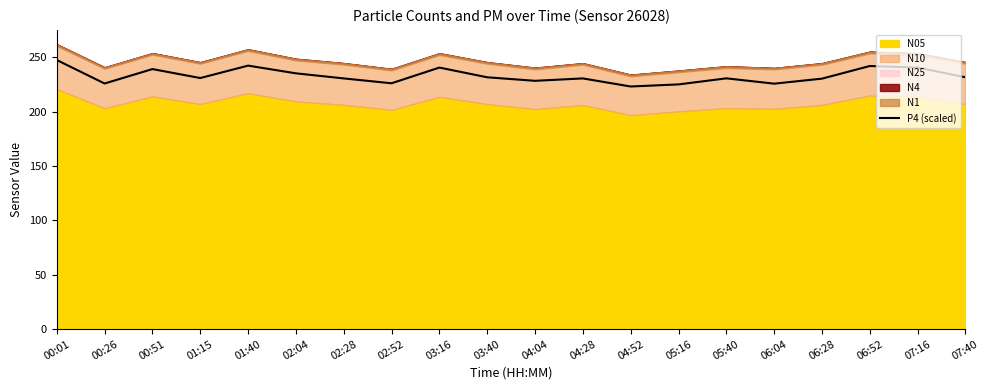

Which label corresponds to the largest value in the chart?

00:01